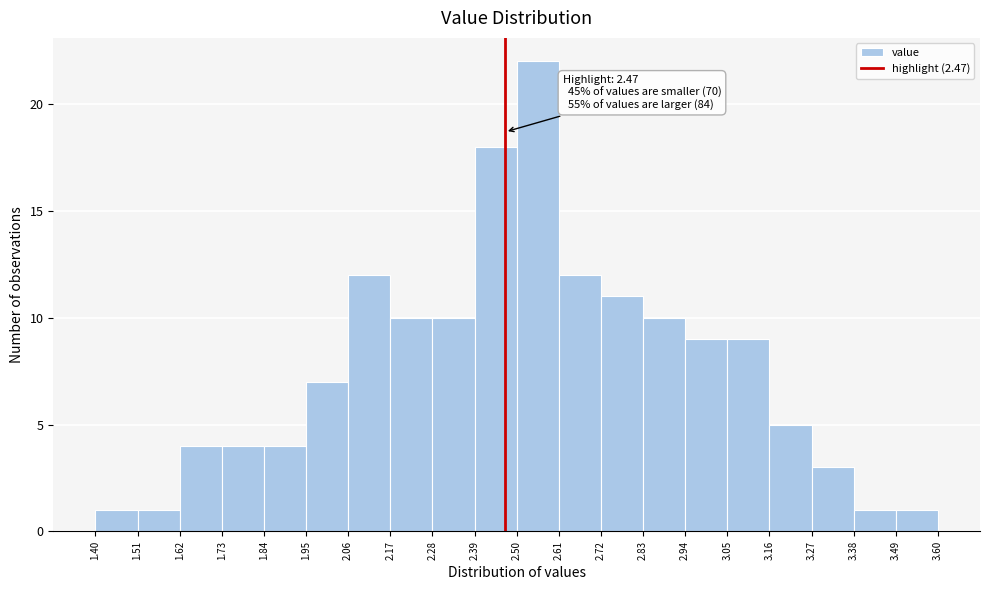

Over which range of the x-axis is the bar tallest?

2.50 to 2.61